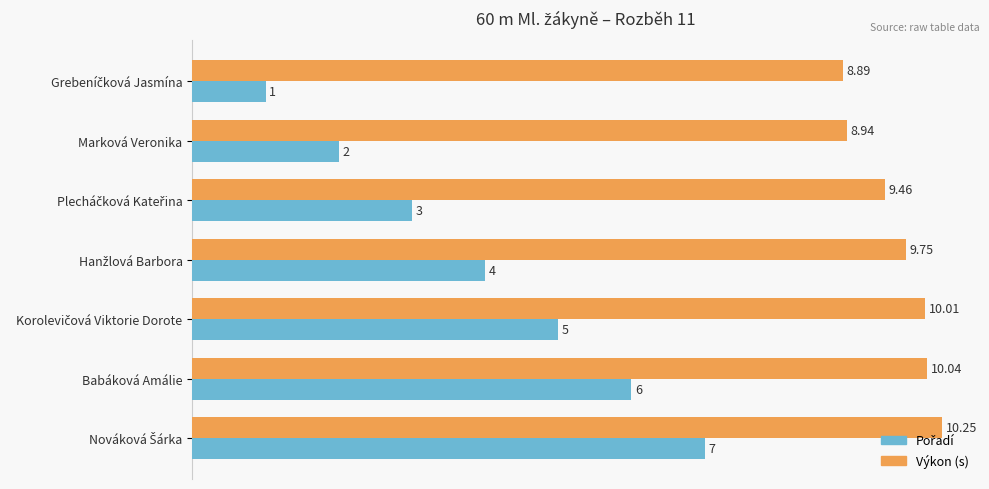

Where is Výkon (s) nearest to the value 9?

Marková Veronika